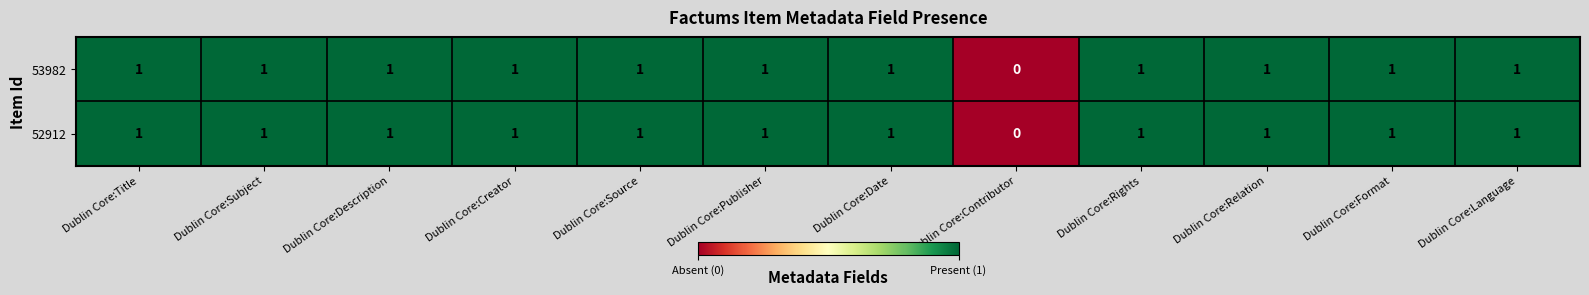

What is the sum of all 52912 values?

11